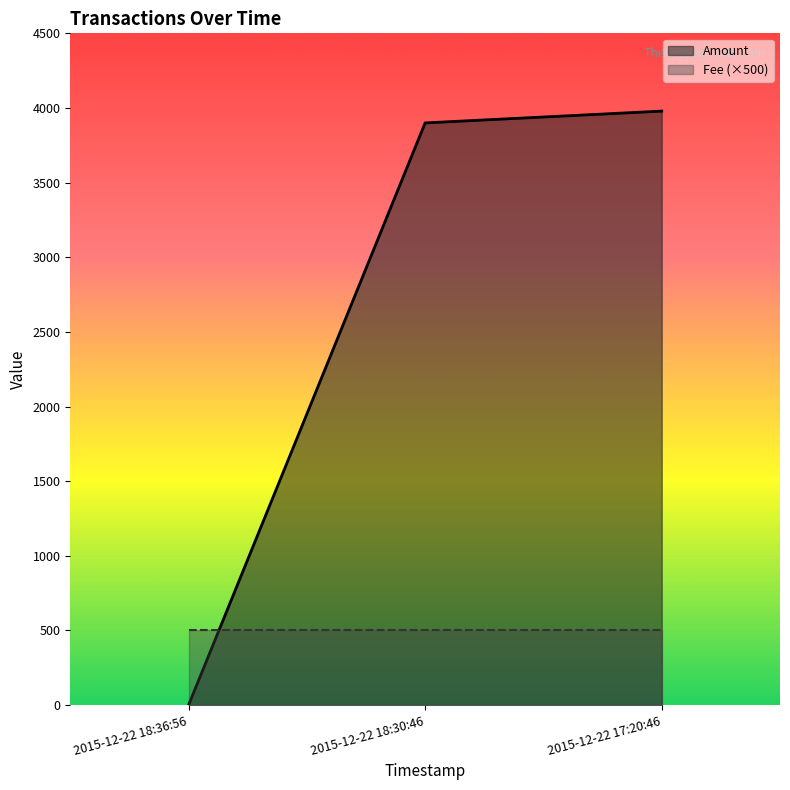

At which category does the chart reach its minimum across all series?

2015-12-22 18:36:56